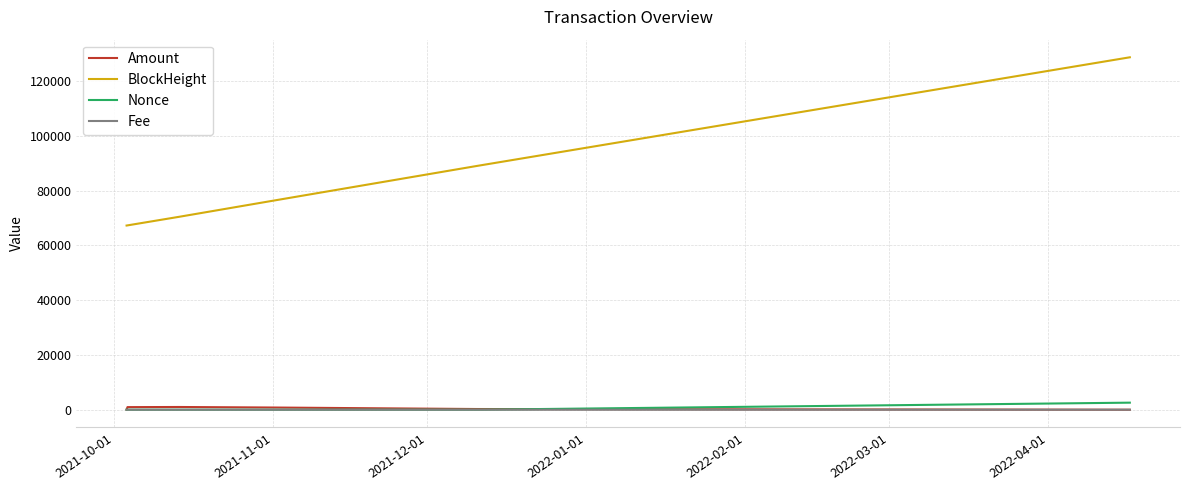

Which series has the widest spread of values?

BlockHeight